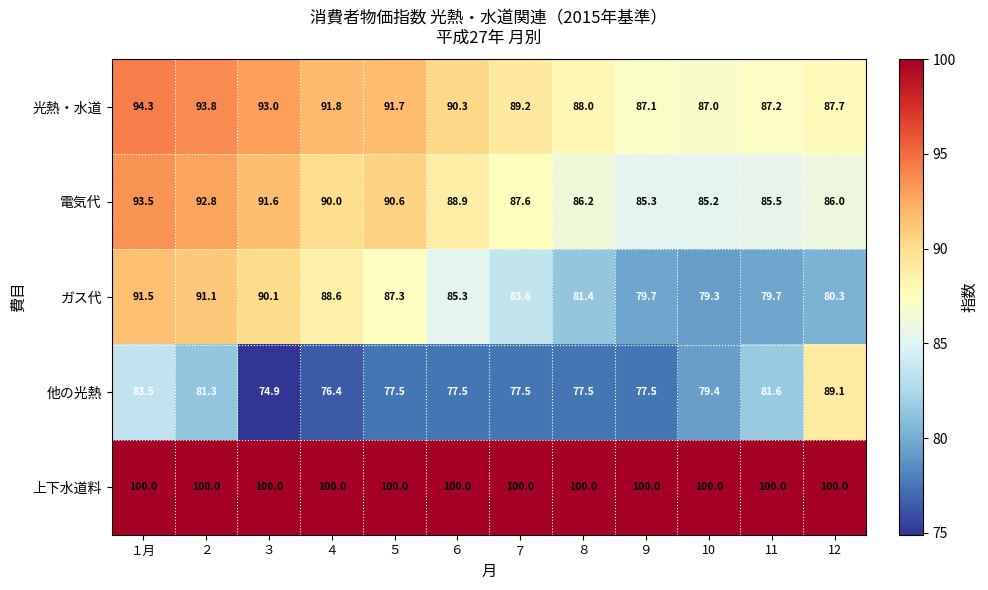

What is the highest value of the 他の光熱 series?

89.1